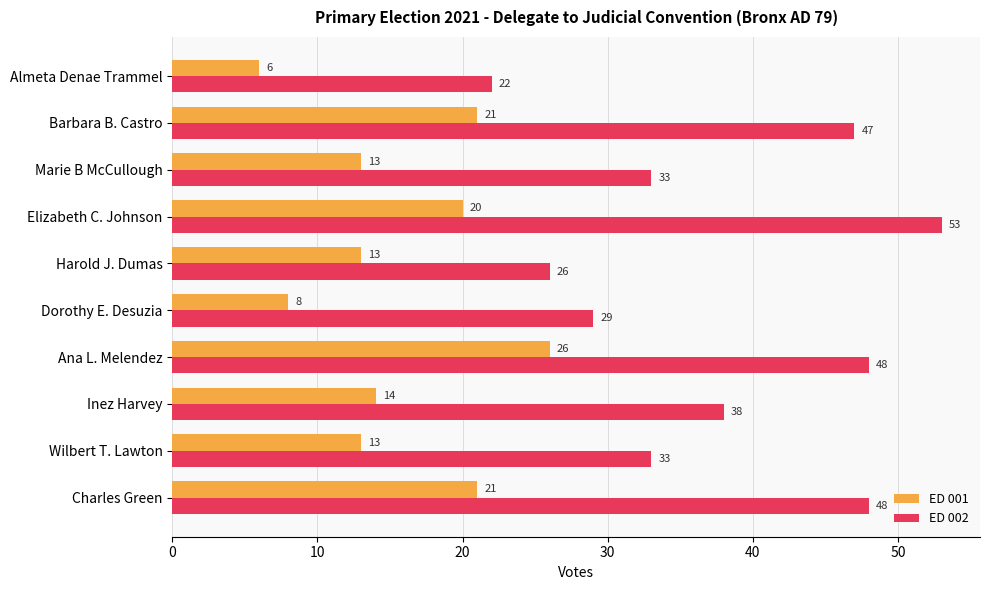

Is the value of ED 002 at Wilbert T. Lawton greater than the value of ED 001 at Wilbert T. Lawton?

Yes